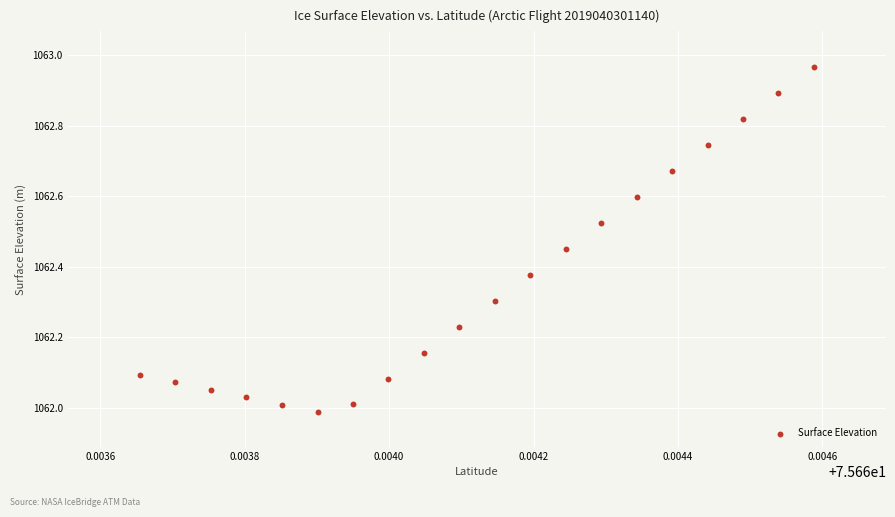

What is the range of Y values (max minus min)?

1.0